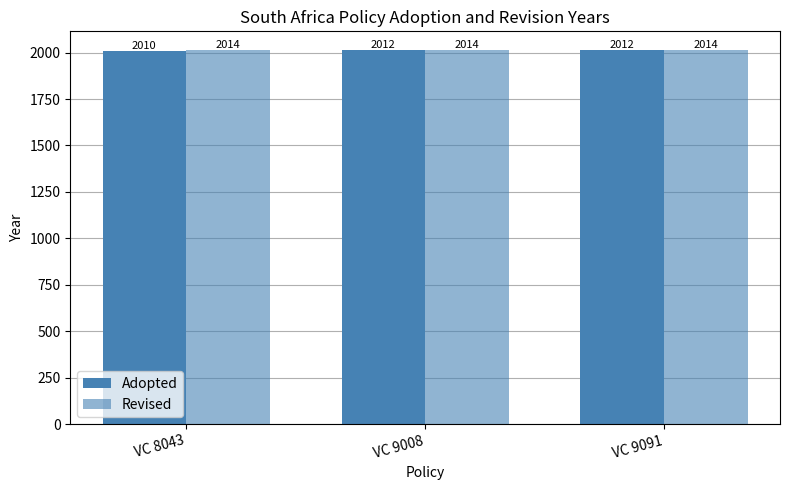

How many values in the Adopted series are below 2012?

1